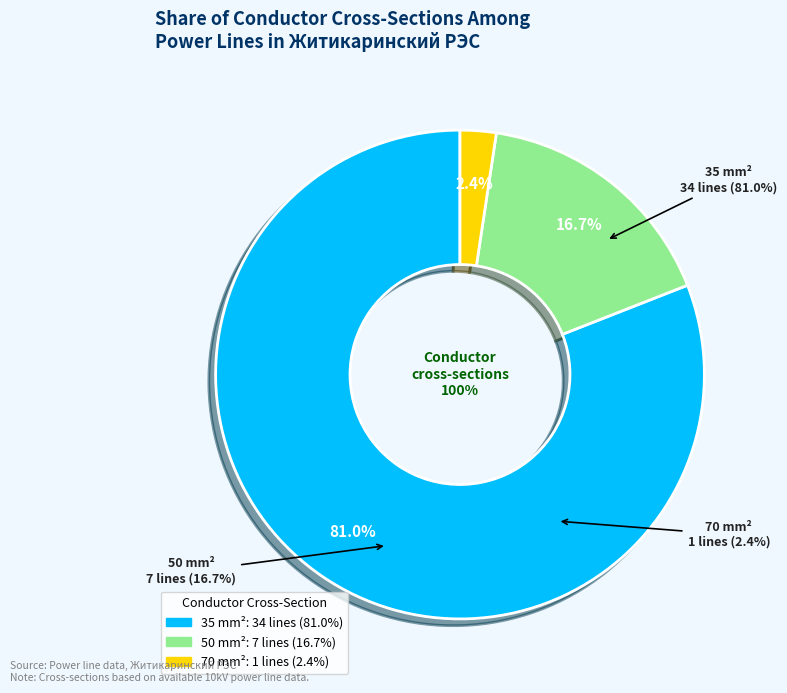

Approximately how many times larger is the value at 35 compared to 50?

4.9